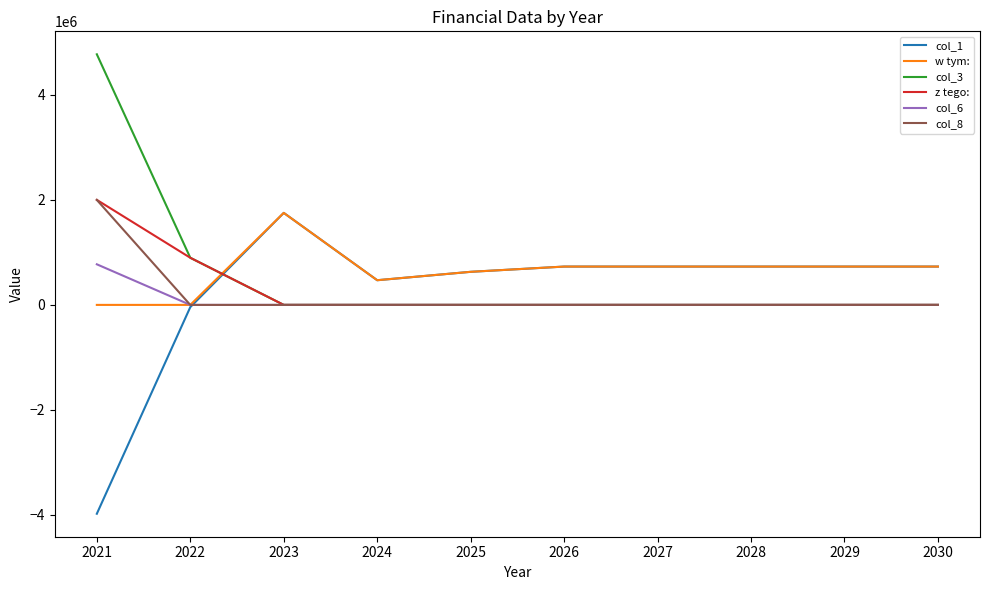

At which category is the sum across all series the highest?

2021